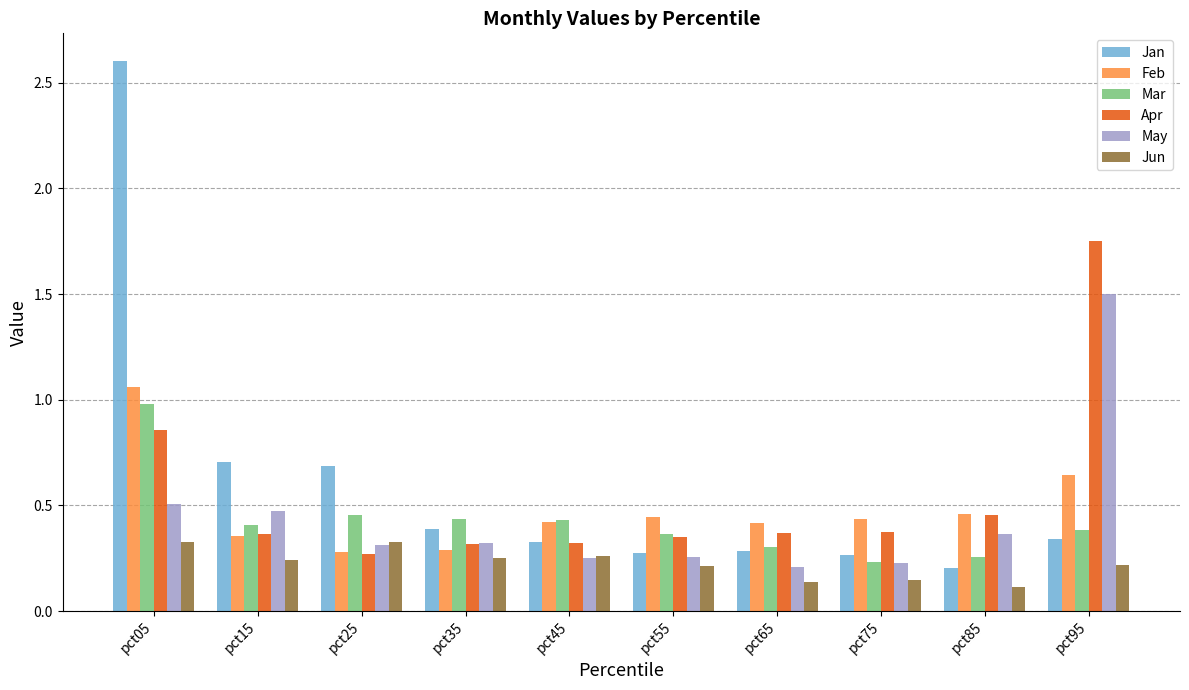

The value of May at pct65 is 0.3. True or false?

False